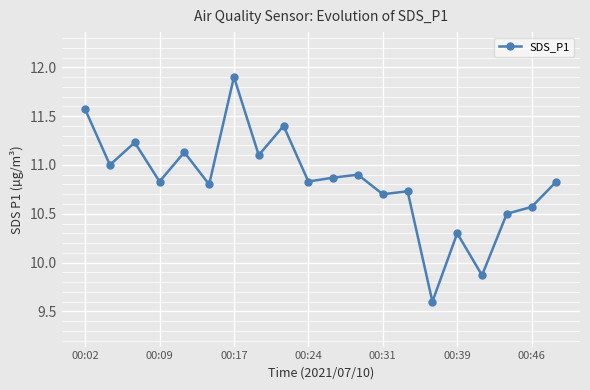

Reading left to right, transcribe all the data shown in this chart.

11.6	11.0	11.2	10.8	11.1	10.8	11.9	11.1	11.4	10.8	10.9	10.9	10.7	10.7	9.6	10.3	9.9	10.5	10.6	10.8